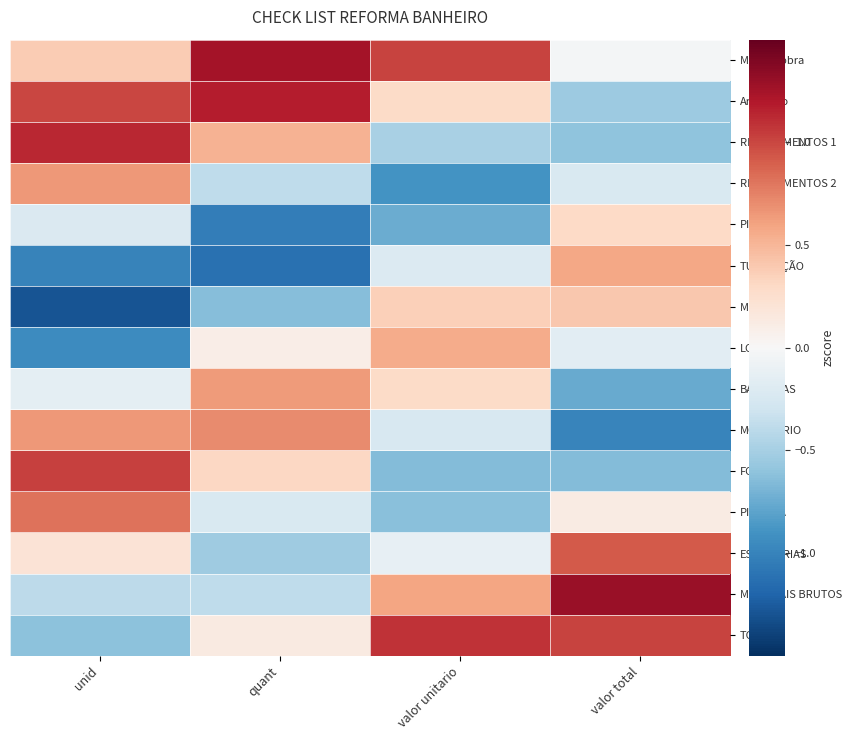

Between unid and valor unitario, which series saw the biggest shift?

TOTAL